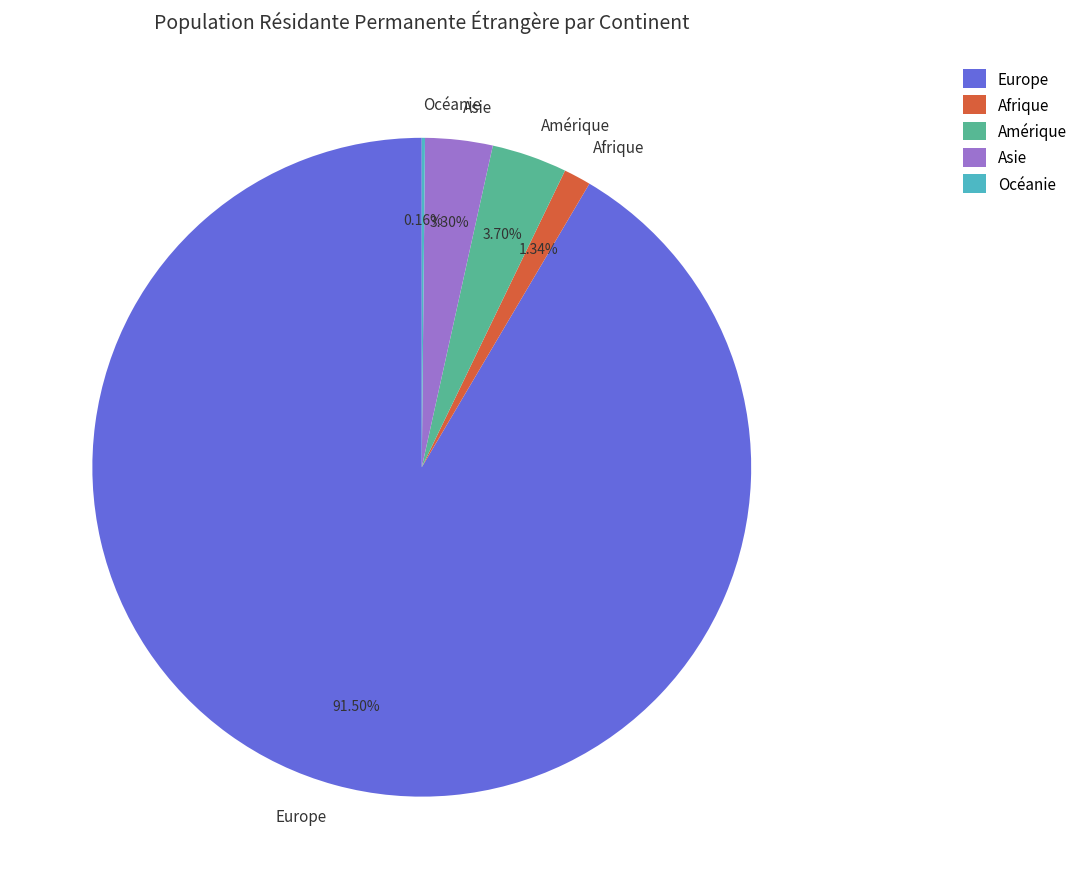

Do Asie and Europe together represent more than half of the pie?

Yes